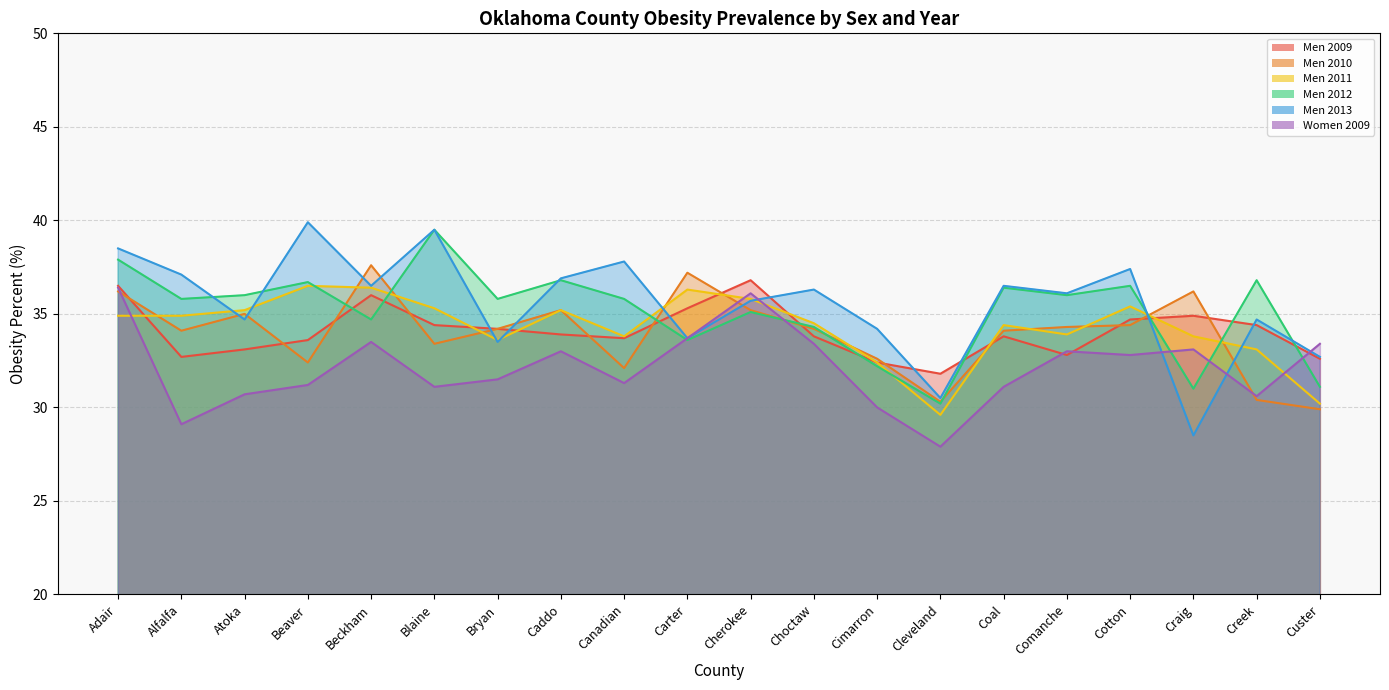

Reading right to left, list all the values displayed in this chart.

Men 2009: Custer=32.6	Creek=34.4	Craig=34.9	Cotton=34.7	Comanche=32.8	Coal=33.8	Cleveland=31.8	Cimarron=32.4	Choctaw=33.8	Cherokee=36.8	Carter=35.3	Canadian=33.7	Caddo=33.9	Bryan=34.2	Blaine=34.4	Beckham=36.0	Beaver=33.6	Atoka=33.1	Alfalfa=32.7	Adair=36.5
Men 2010: Custer=29.9	Creek=30.4	Craig=36.2	Cotton=34.4	Comanche=34.3	Coal=34.1	Cleveland=30.3	Cimarron=32.6	Choctaw=34.2	Cherokee=35.2	Carter=37.2	Canadian=32.1	Caddo=35.2	Bryan=34.2	Blaine=33.4	Beckham=37.6	Beaver=32.4	Atoka=35.0	Alfalfa=34.1	Adair=36.2
Men 2011: Custer=30.2	Creek=33.1	Craig=33.8	Cotton=35.4	Comanche=33.9	Coal=34.4	Cleveland=29.6	Cimarron=32.4	Choctaw=34.5	Cherokee=35.8	Carter=36.3	Canadian=33.8	Caddo=35.2	Bryan=33.6	Blaine=35.3	Beckham=36.4	Beaver=36.5	Atoka=35.2	Alfalfa=34.9	Adair=34.9
Men 2012: Custer=31.1	Creek=36.8	Craig=31.0	Cotton=36.5	Comanche=36.0	Coal=36.4	Cleveland=30.2	Cimarron=32.2	Choctaw=34.3	Cherokee=35.1	Carter=33.6	Canadian=35.8	Caddo=36.8	Bryan=35.8	Blaine=39.5	Beckham=34.7	Beaver=36.7	Atoka=36.0	Alfalfa=35.8	Adair=37.9
Men 2013: Custer=32.7	Creek=34.7	Craig=28.5	Cotton=37.4	Comanche=36.1	Coal=36.5	Cleveland=30.5	Cimarron=34.2	Choctaw=36.3	Cherokee=35.7	Carter=33.7	Canadian=37.8	Caddo=36.9	Bryan=33.5	Blaine=39.5	Beckham=36.5	Beaver=39.9	Atoka=34.7	Alfalfa=37.1	Adair=38.5
Women 2009: Custer=33.4	Creek=30.6	Craig=33.1	Cotton=32.8	Comanche=33.0	Coal=31.1	Cleveland=27.9	Cimarron=30.0	Choctaw=33.4	Cherokee=36.1	Carter=33.7	Canadian=31.3	Caddo=33.0	Bryan=31.5	Blaine=31.1	Beckham=33.5	Beaver=31.2	Atoka=30.7	Alfalfa=29.1	Adair=36.4